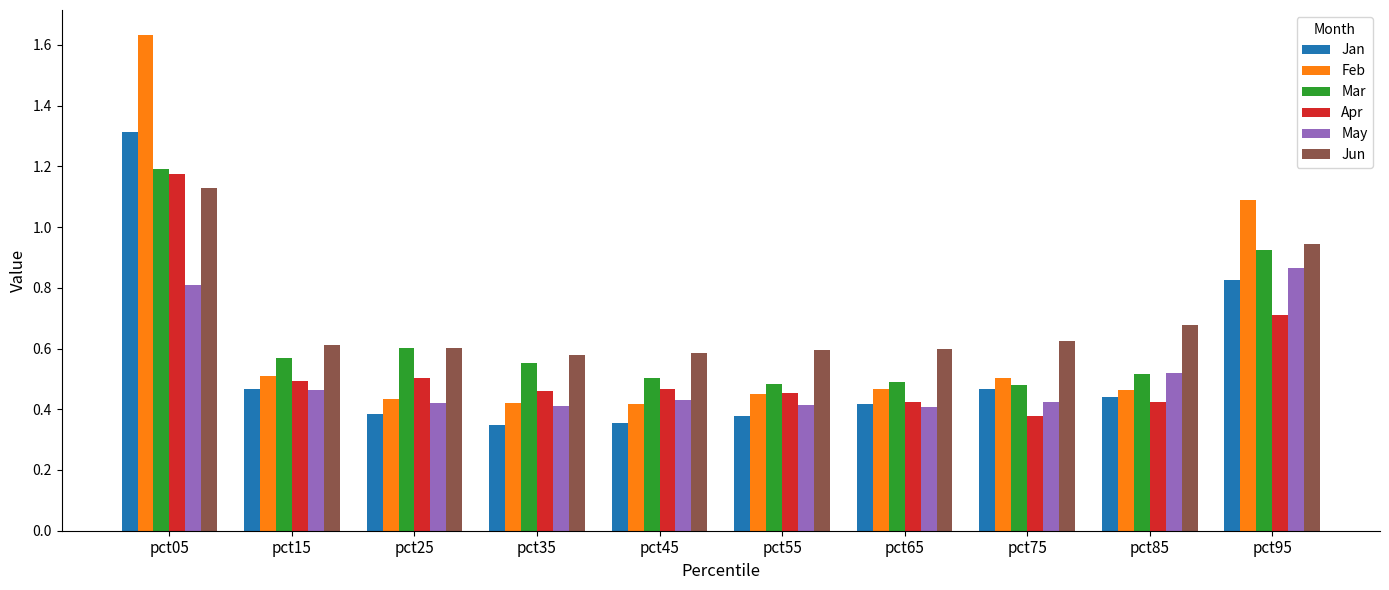

What is the spread (max minus min) of values at pct35?

0.2